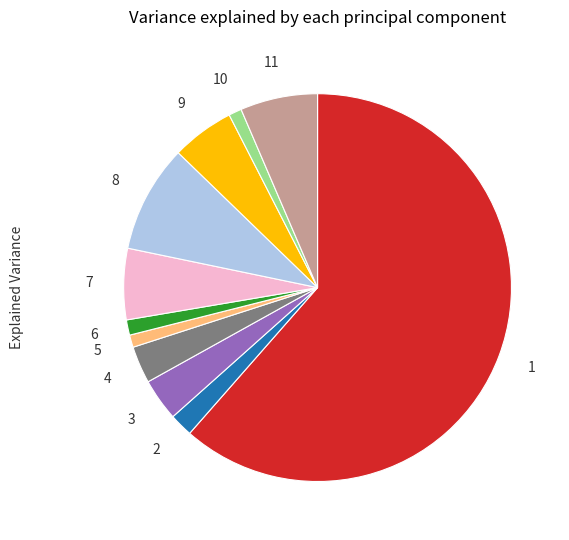

Is there any slice that represents more than half of the pie?

Yes